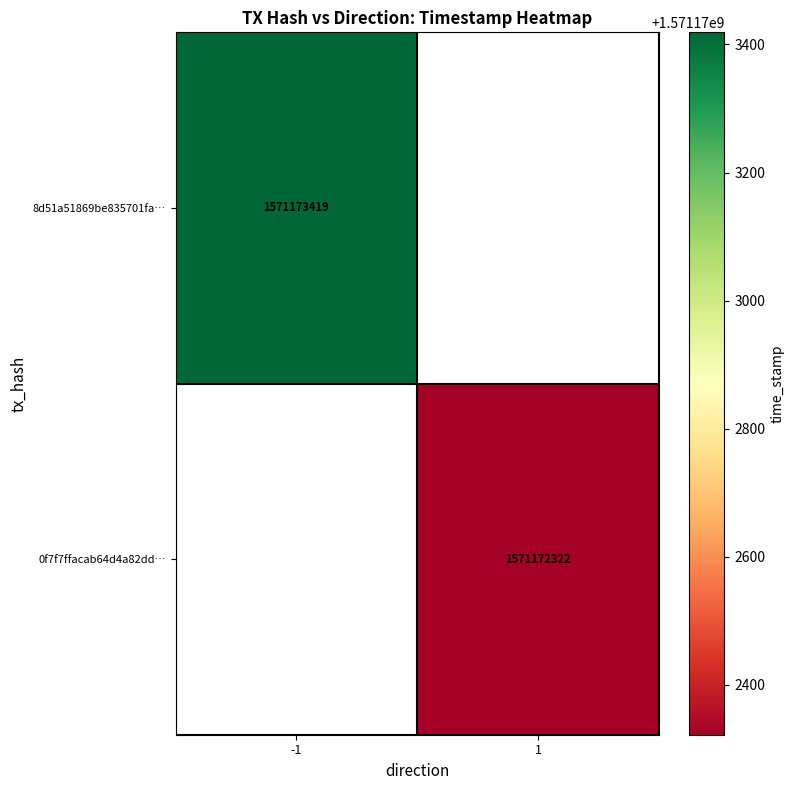

Reading right to left, extract all data points from this chart.

8d51a51869be835701fa0a75e47191a75567c5d: 1571173419	-1
0f7f7ffacab64d4a82ddf402521b38ada51b040: 1571172322	1